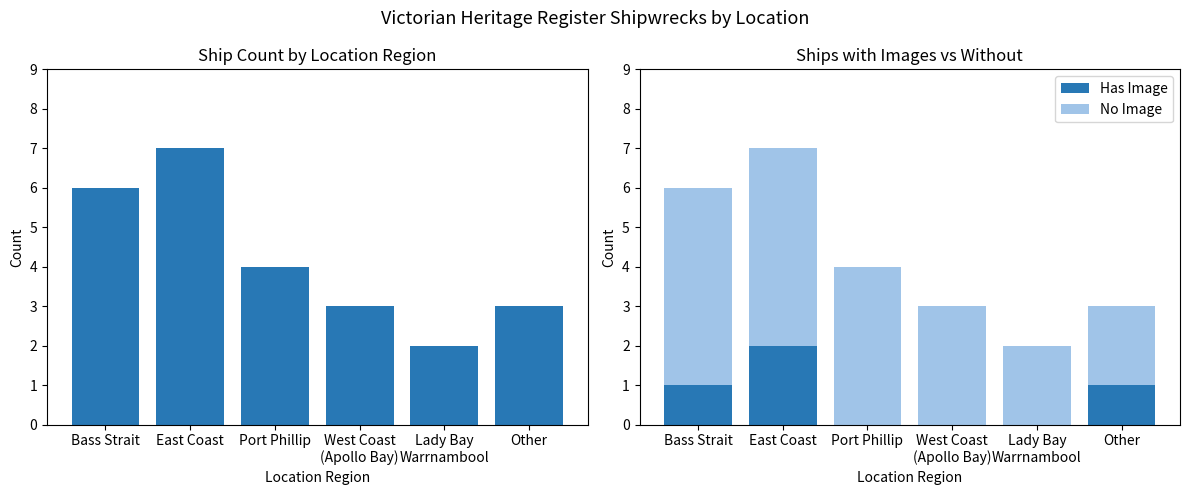

Count the Has Image values in the range 0 to 1.

5